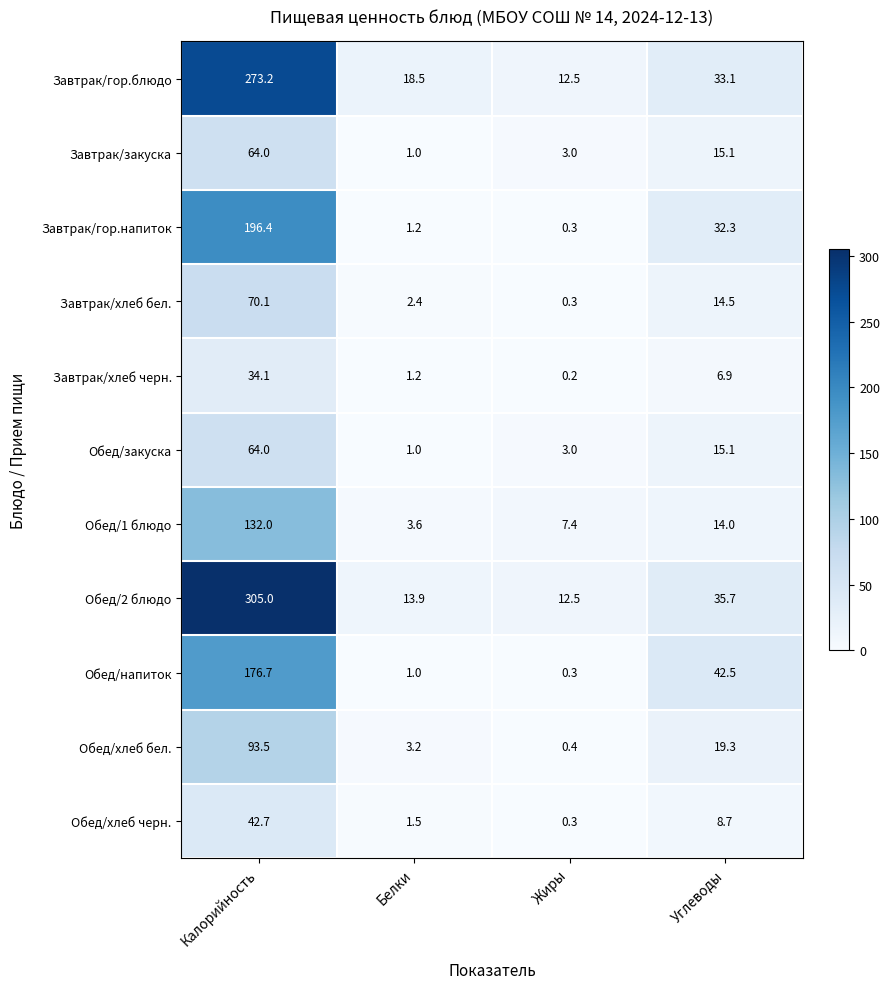

The Завтрак/хлеб бел. series shows 1.1 at Белки. True or false?

False